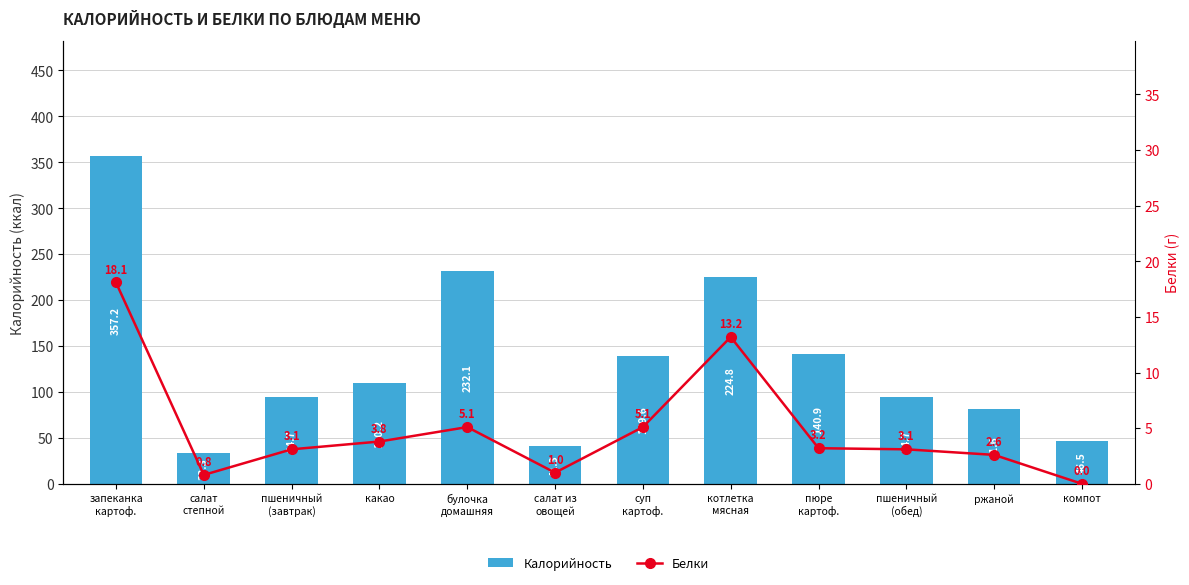

How many series are shown in this chart?

2